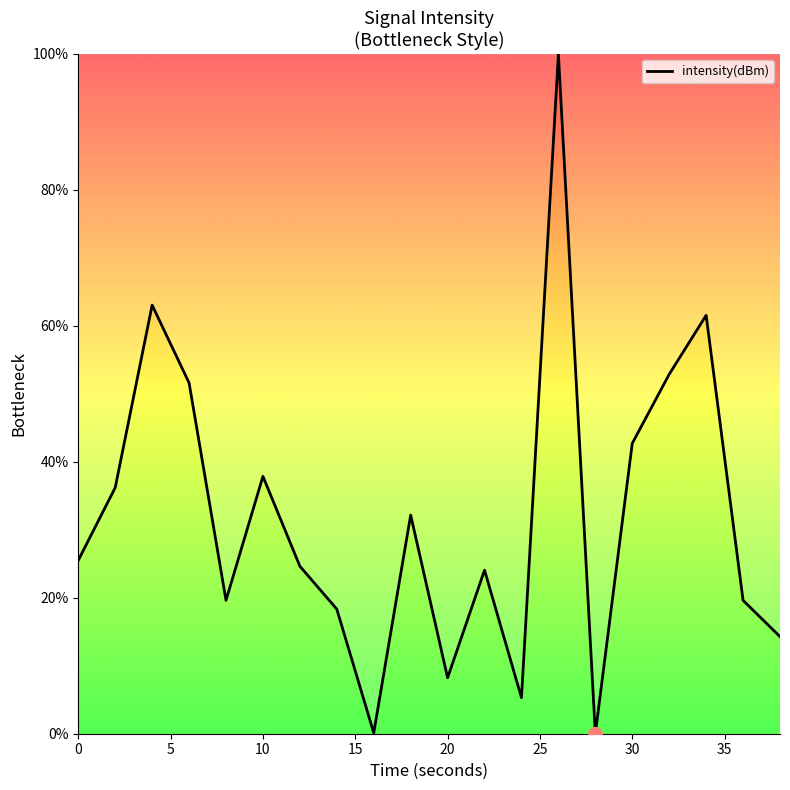

What is the maximum value shown in the chart?

100.0